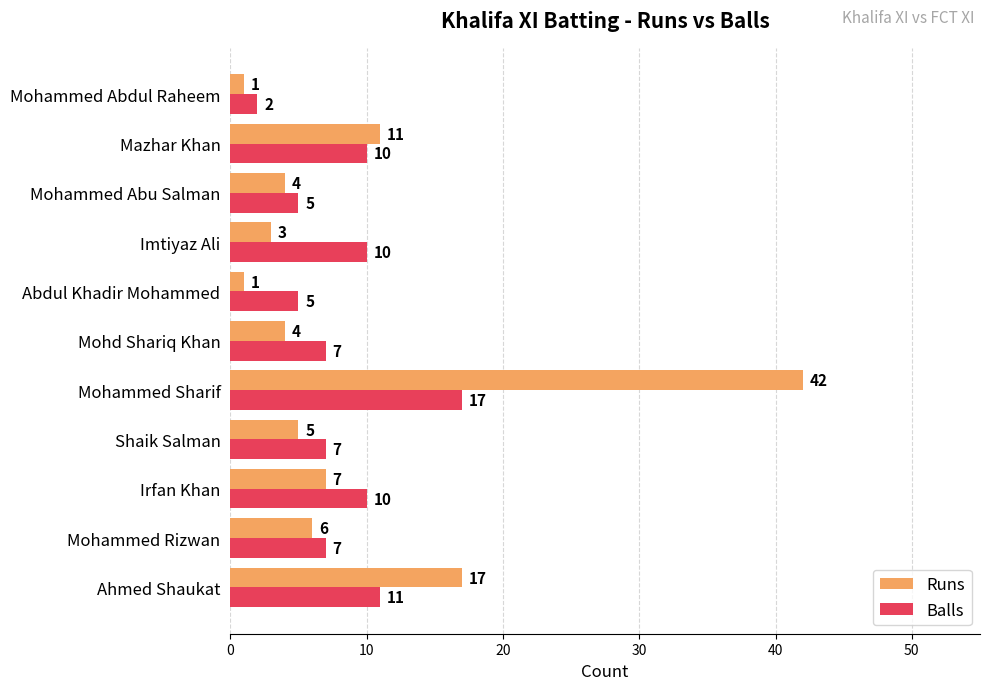

Rank the series by their average value, from highest to lowest.

Runs, Balls